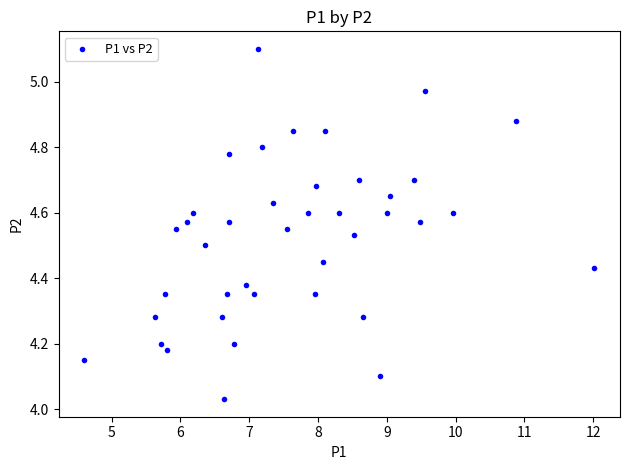

What is the range of Y values (max minus min)?

1.1